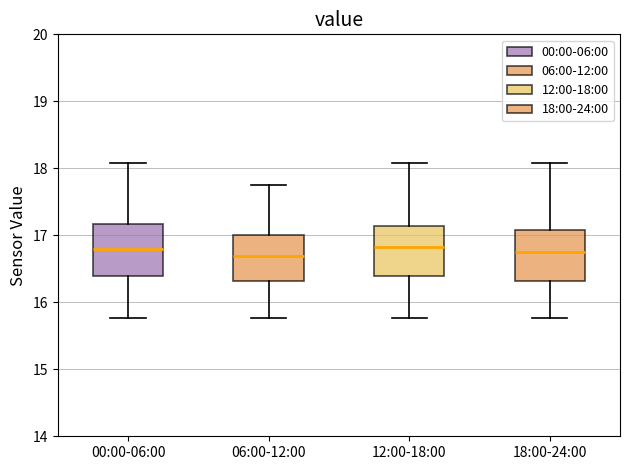

Reading left to right, transcribe this box plot: for each box, give where its median line is, the range the box spans, and where its two whiskers end, as read against the y-axis. The values are not printed on the chart, so give them approximately, as read against the axis.

00:00-06:00: median 16.8, box 16.4 to 17.2, whiskers 15.8 to 18.1
06:00-12:00: median 16.7, box 16.3 to 17.0, whiskers 15.8 to 17.8
12:00-18:00: median 16.8, box 16.4 to 17.1, whiskers 15.8 to 18.1
18:00-24:00: median 16.8, box 16.3 to 17.1, whiskers 15.8 to 18.1